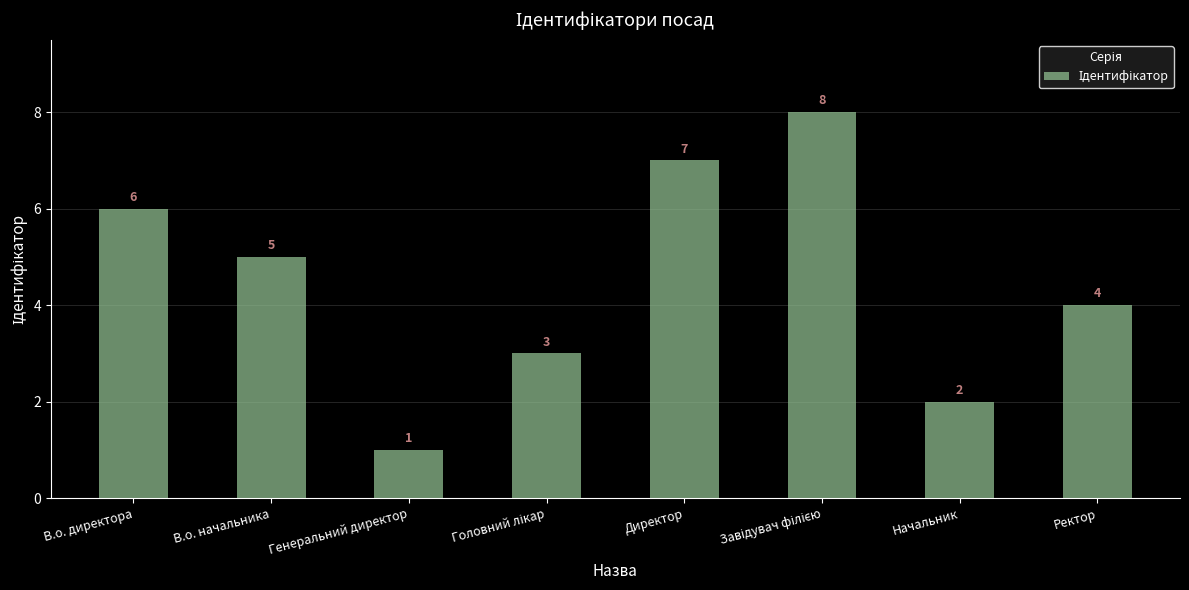

What is the label of the 2nd bar from the right?

Начальник